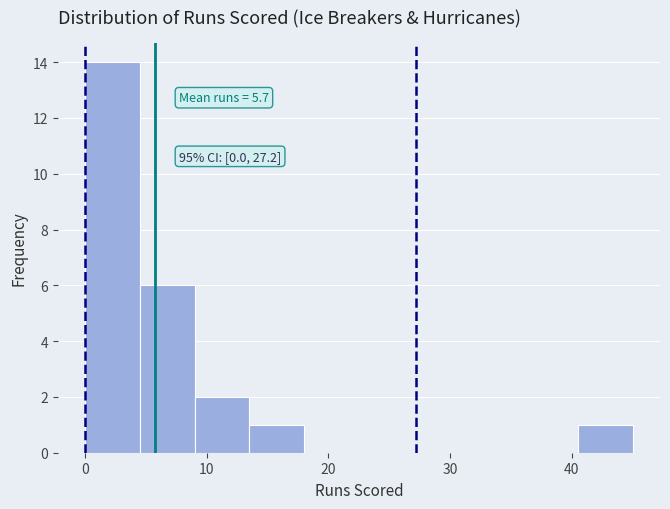

Over which range of the x-axis is the bar tallest?

0.0 to 4.5